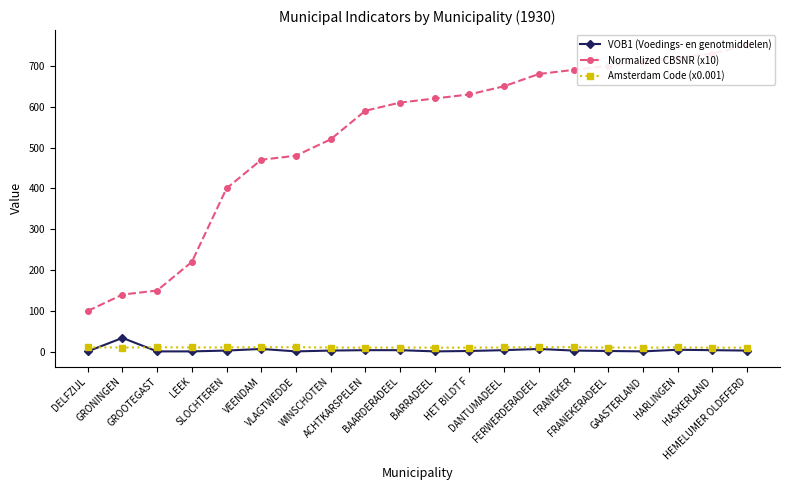

Count the number of data series in this chart.

3